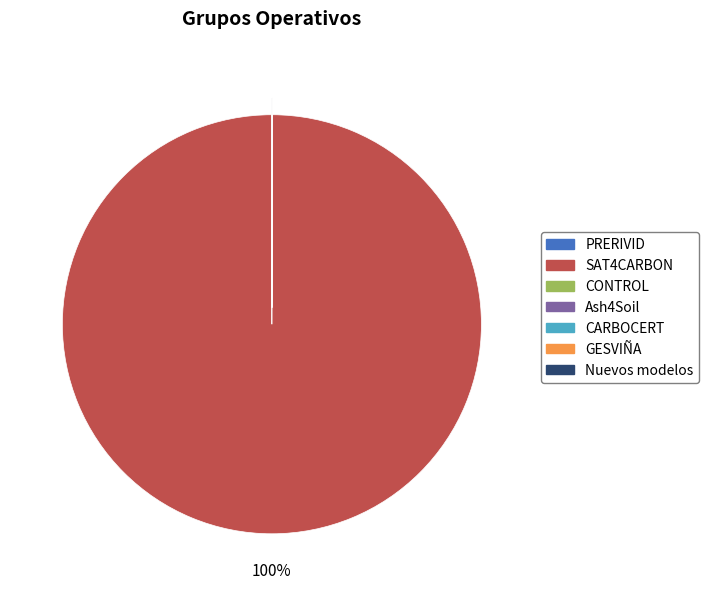

To the nearest percent, what is the difference between the largest and smallest slice percentages?

100%